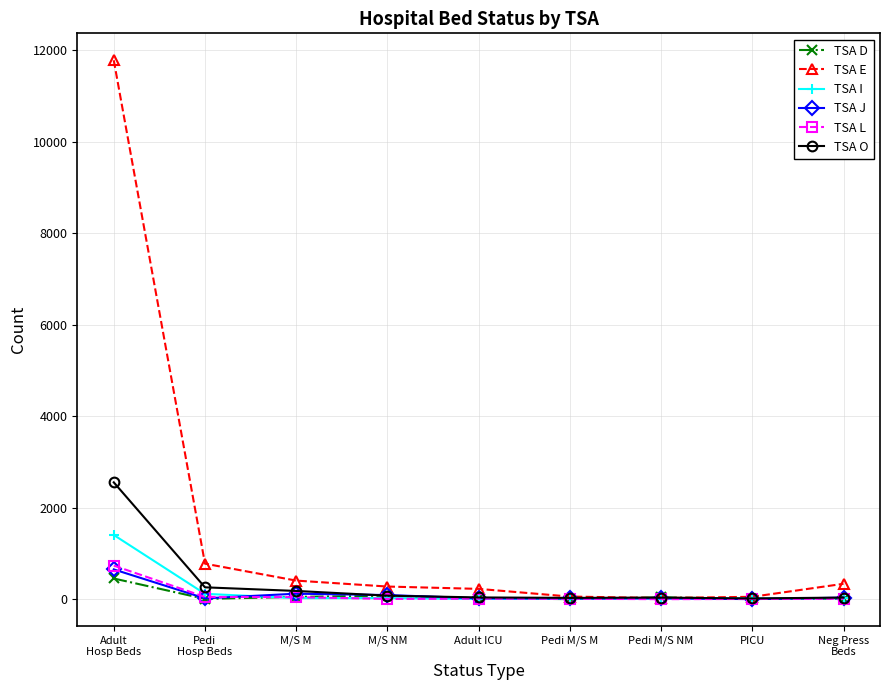

What is the sum of the TSA O values at M/S NM and Pedi M/S NM?

111